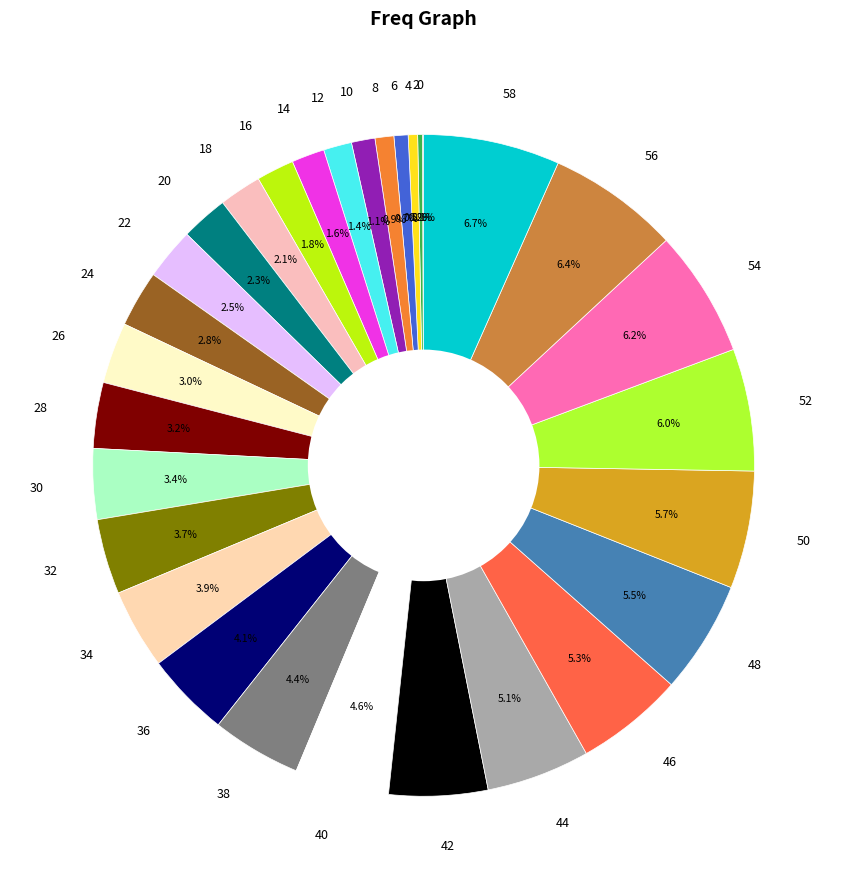

Is 58 the majority of the pie?

No